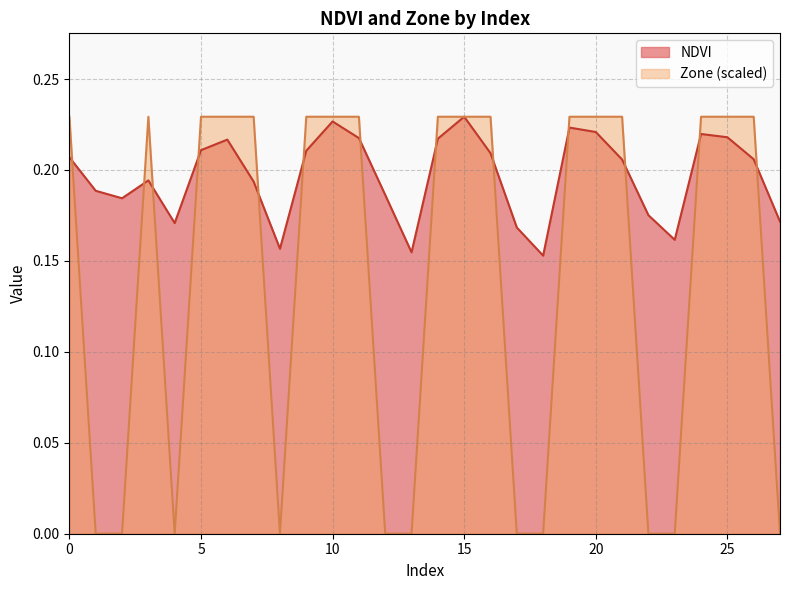

What value does the NDVI series have at 11?

0.2